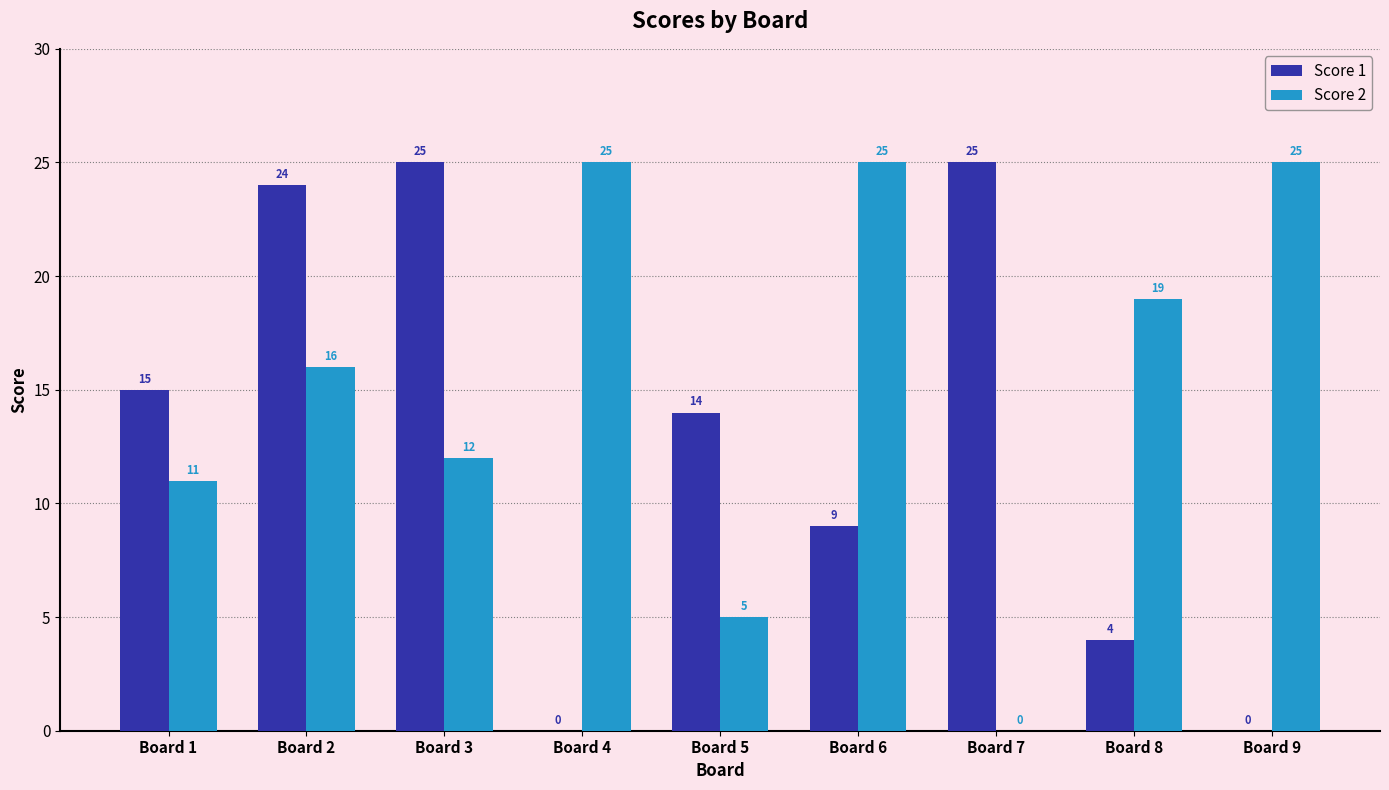

Between Board 4 and Board 8, which series saw the biggest shift?

Score 2